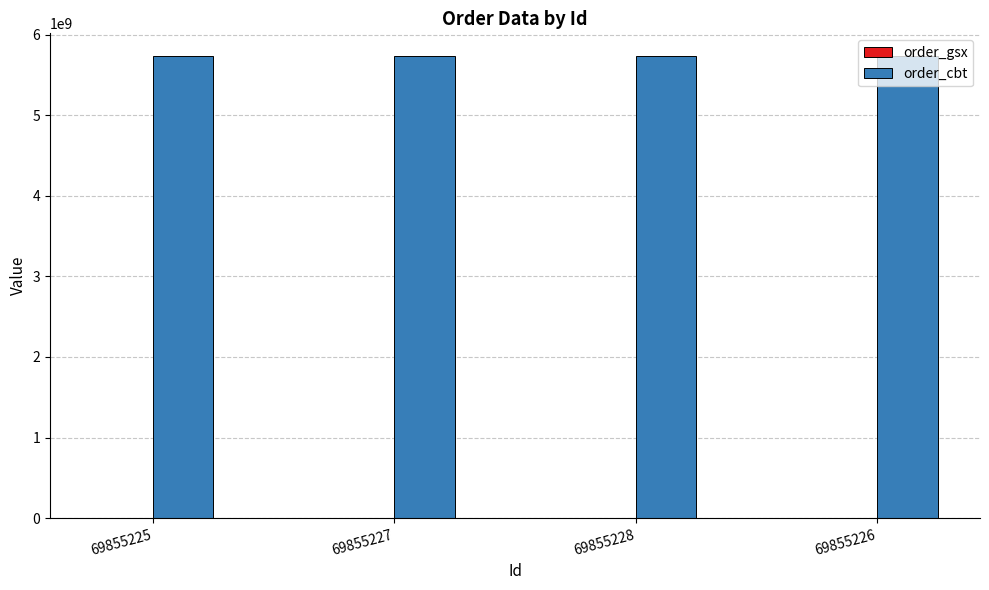

The value of order_cbt at 69855227 is 10065354562. True or false?

False